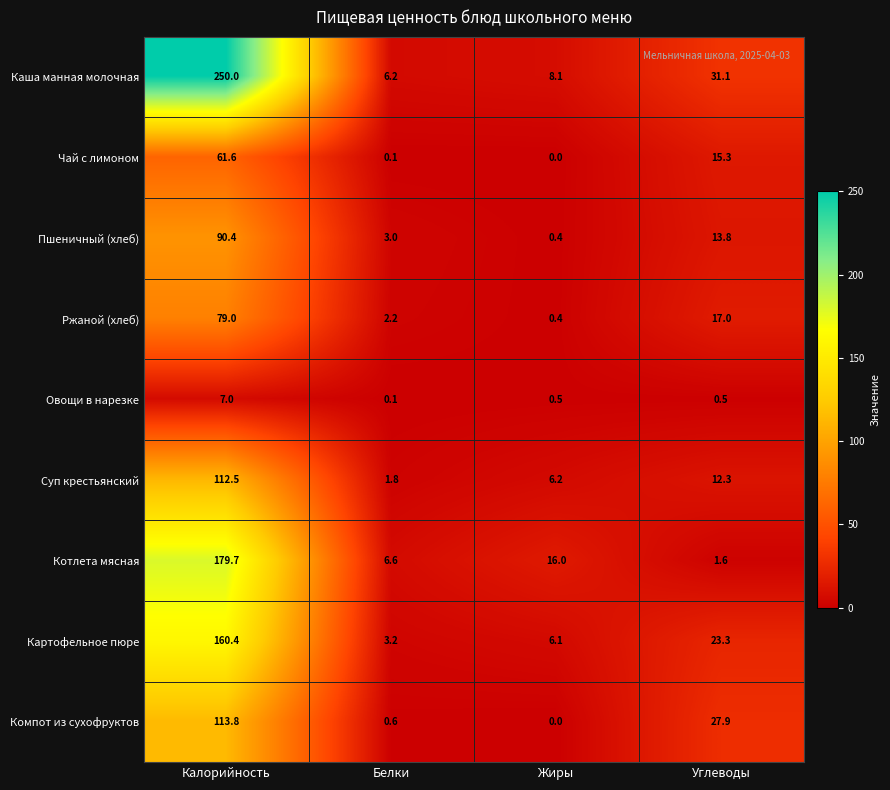

What value does the Ржаной (хлеб) series have at Белки?

2.2